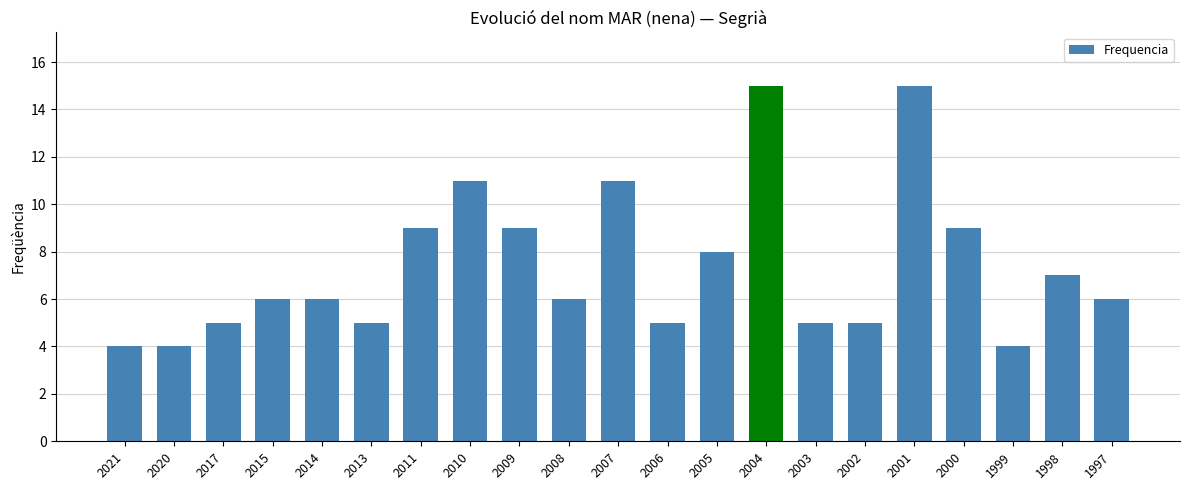

What is the difference between the maximum and minimum values?

11